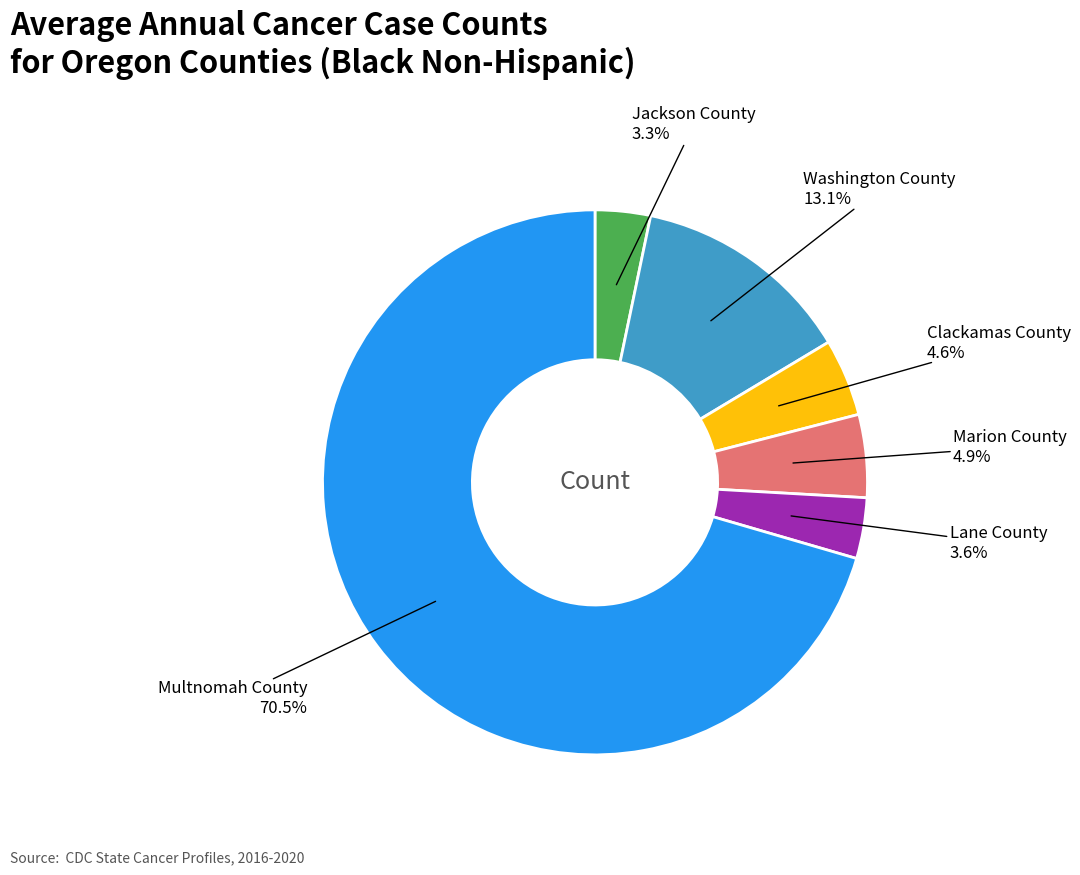

Is there any slice that represents more than half of the pie?

Yes